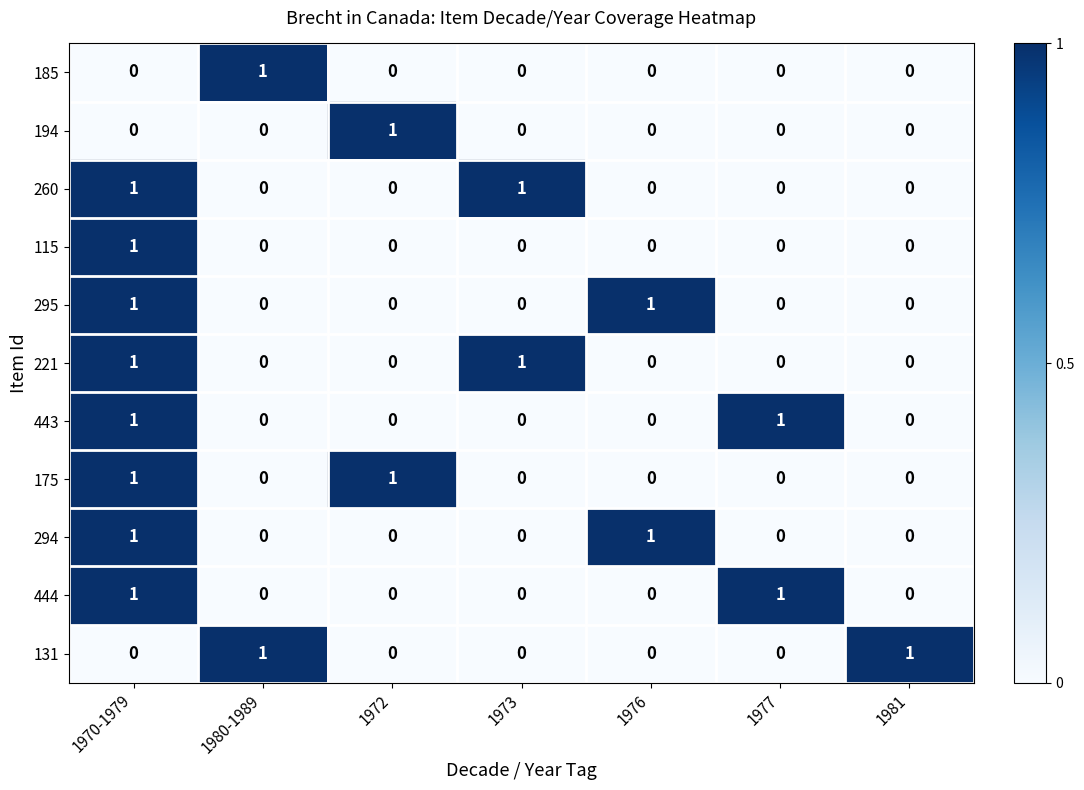

The 260 series shows -1 at 1976. True or false?

False